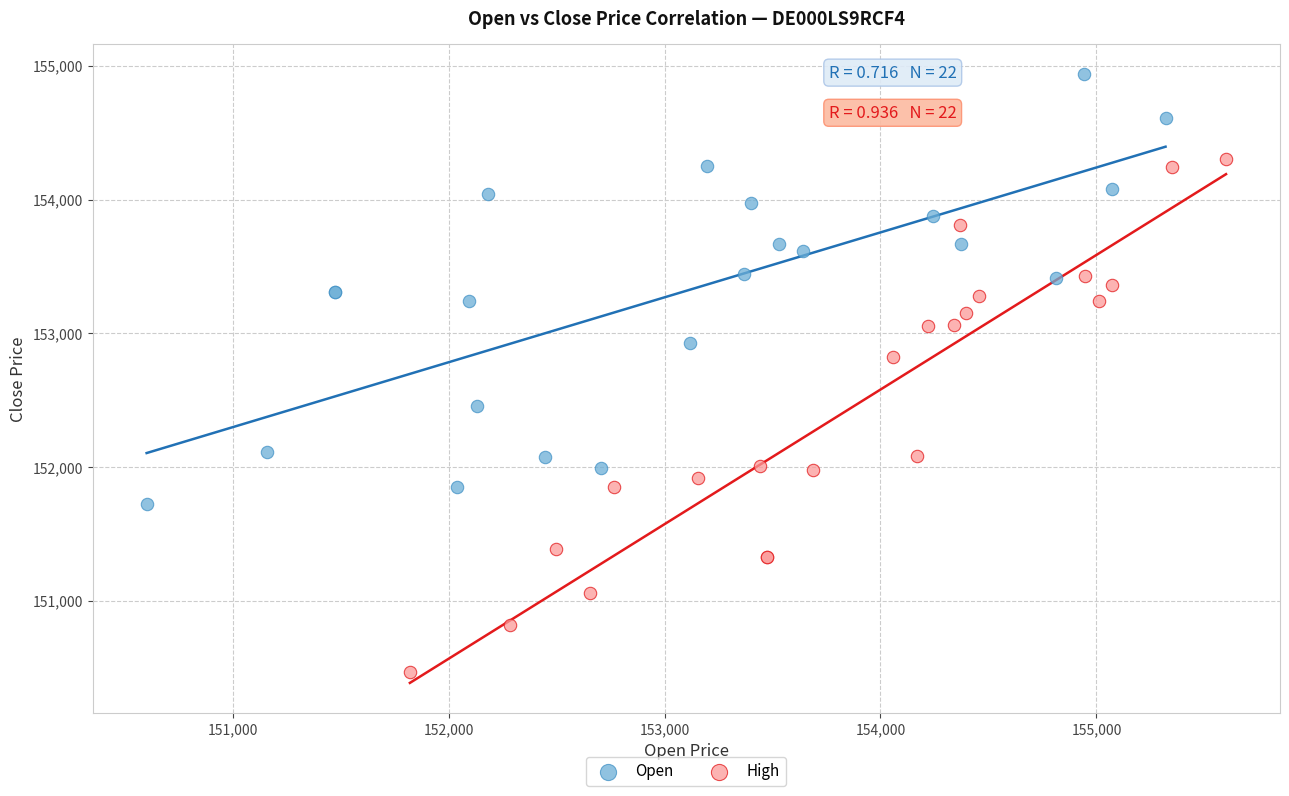

Which series has the largest Y range (max minus min)?

High